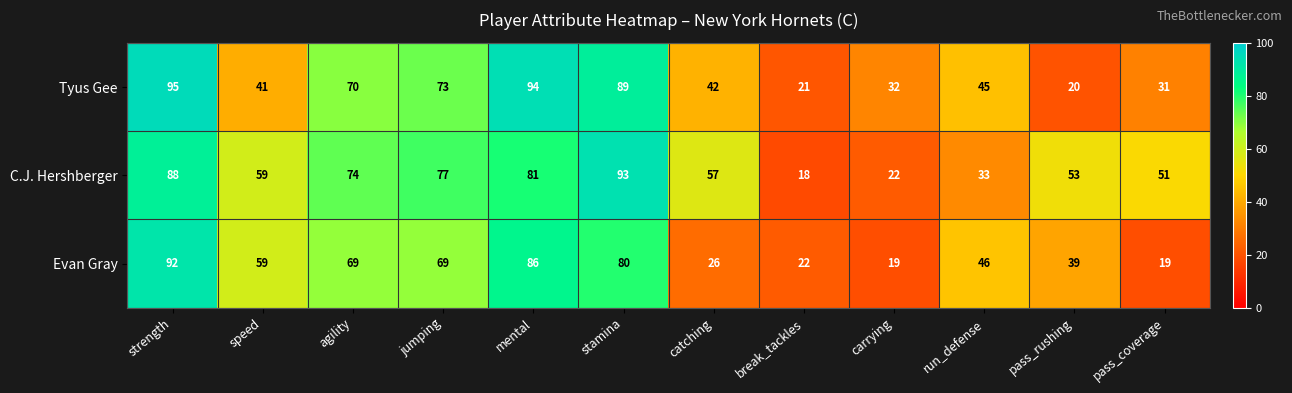

Which series has the largest total across all categories?

C.J. Hershberger